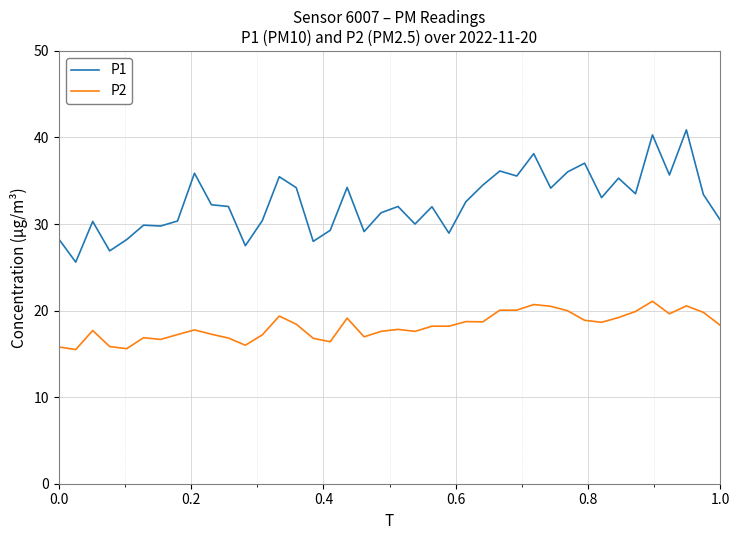

How many lines are shown in the chart?

2